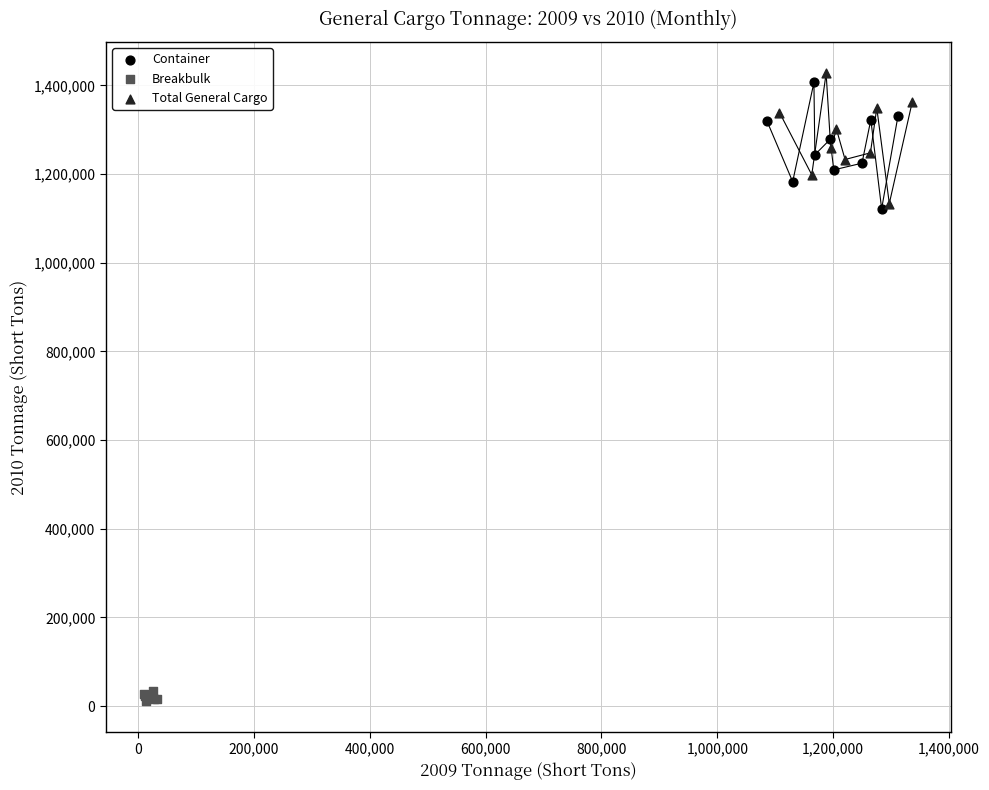

What are all the series names shown in the legend?

Container, Breakbulk, Total General Cargo